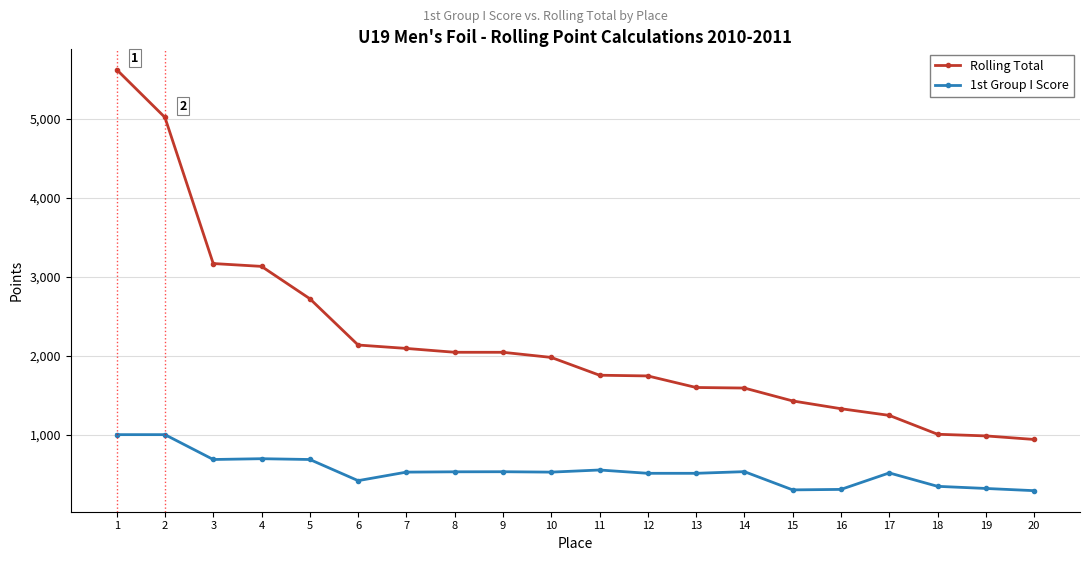

The value of Rolling Total at 2 is 1203.6. True or false?

False